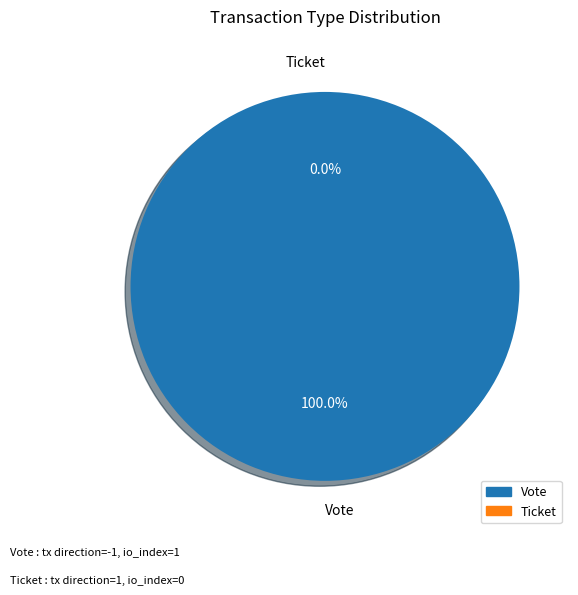

Count the number of slices in the pie.

2